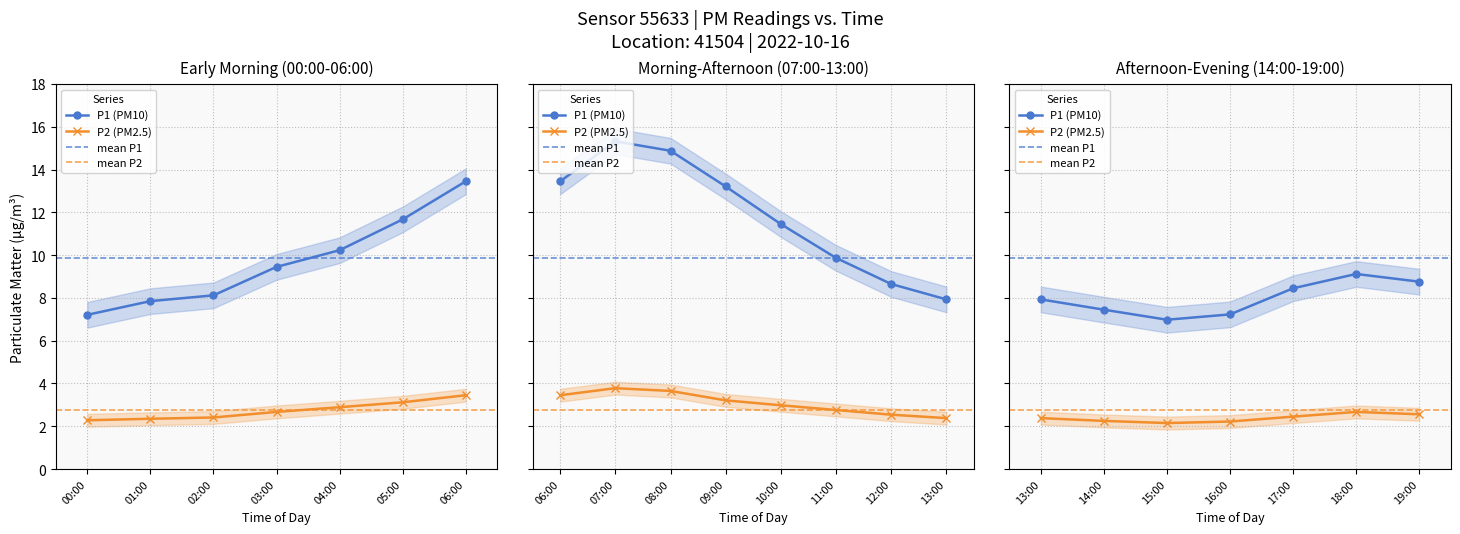

True or false: P2_lower has more than 2 interior local peaks.

False